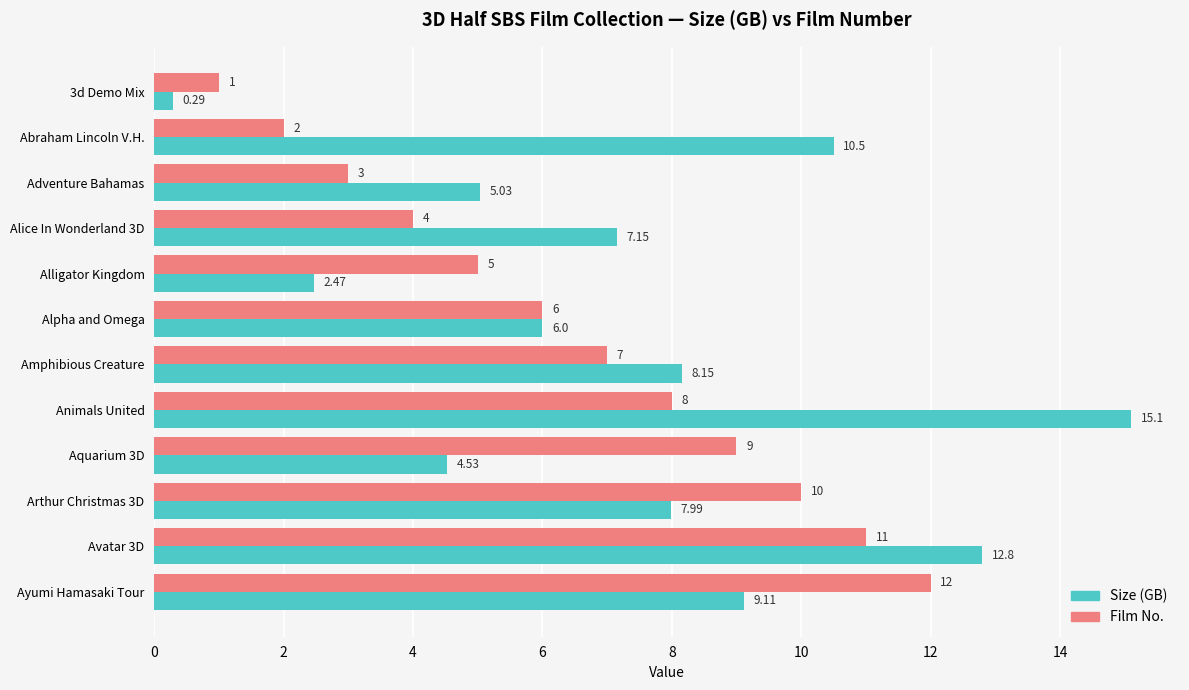

Where is Size (GB) nearest to the value 7?

Alice In Wonderland 3D